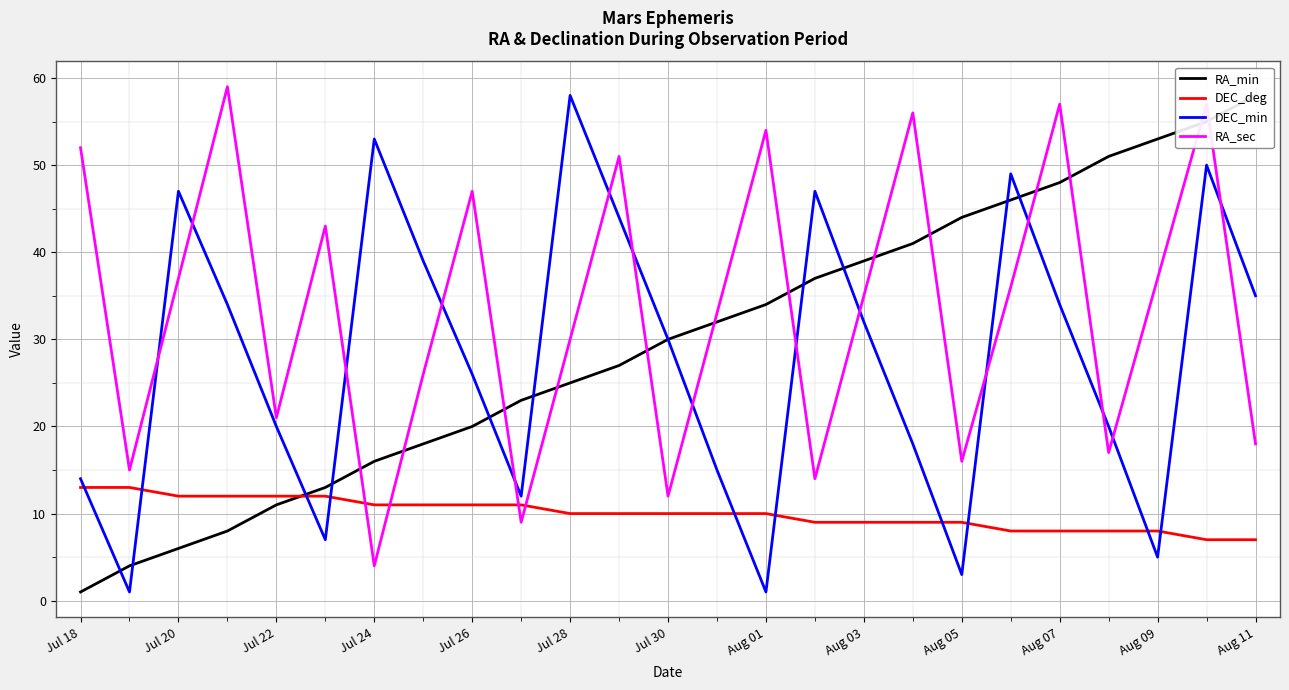

What is the difference between the maximum and minimum values in the DEC_min series?

57